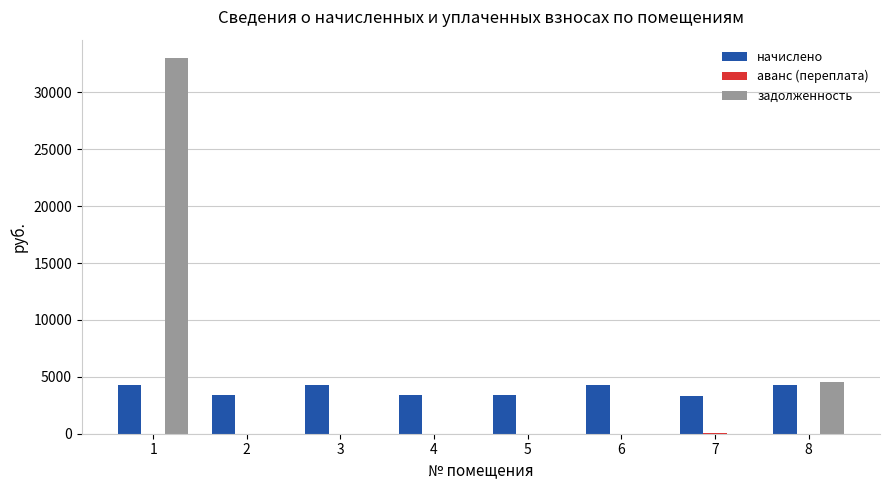

The начислено series shows 1335.8 at 6. True or false?

False